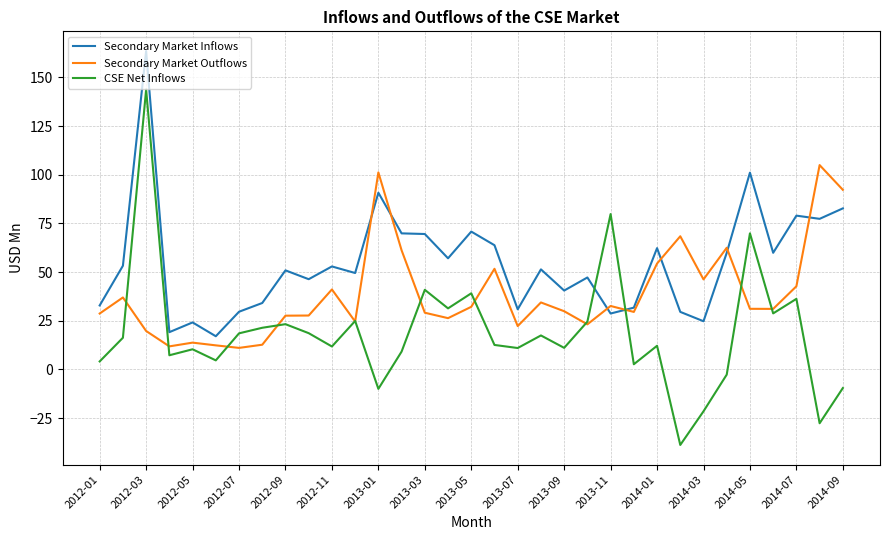

After their last crossing, which series has the higher values: CSE Net Inflows or Secondary Market Inflows?

Secondary Market Inflows